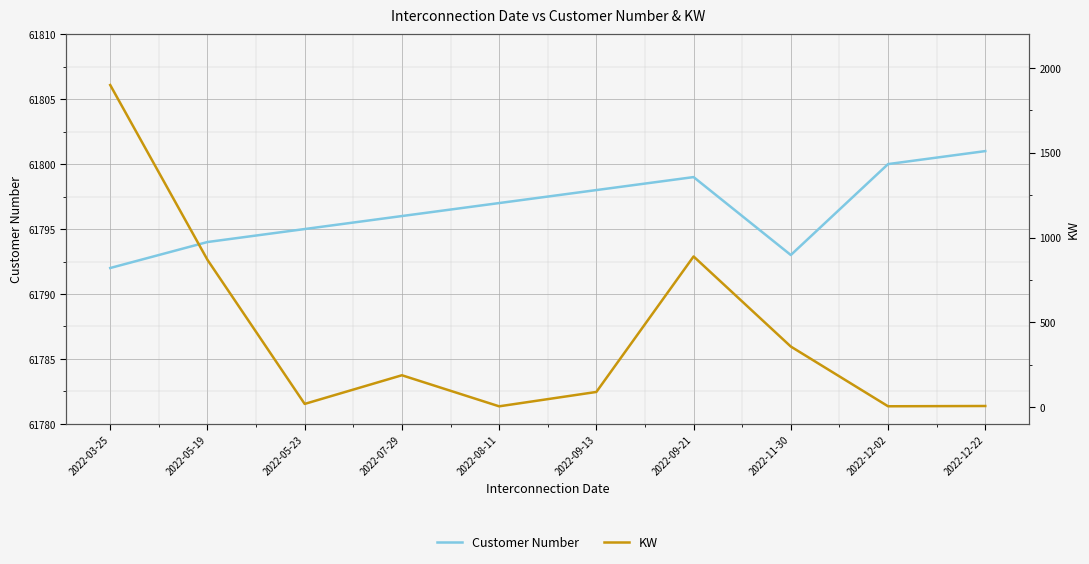

Which series changed the most between 2022-08-11 and 2022-09-21?

KW